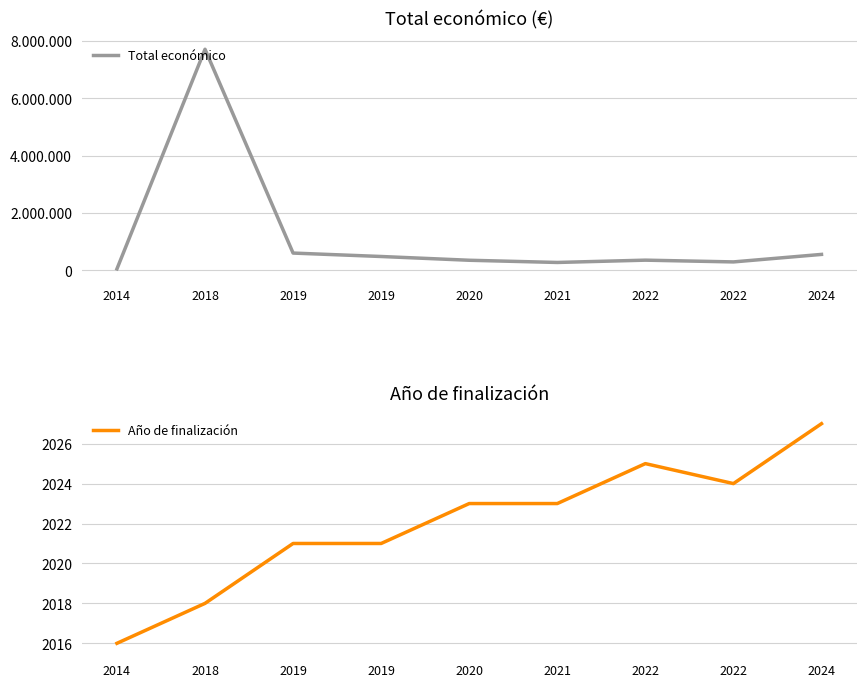

Is it true that Año de finalización equals 2016 at 2014?

True